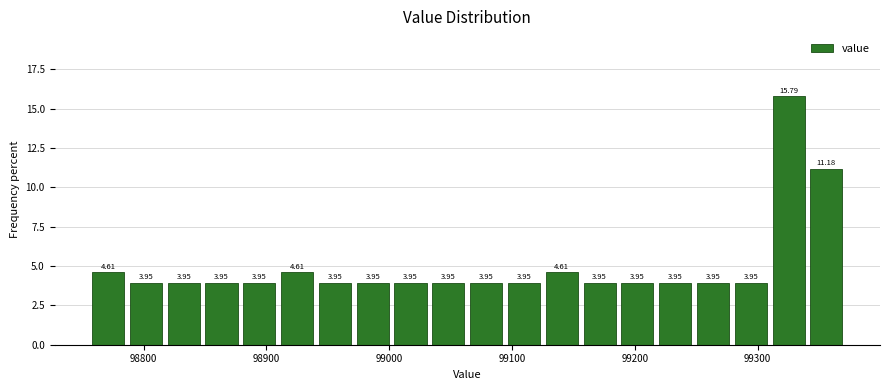

Read against the x-axis, roughly where is the centre of the tallest bar?

99330